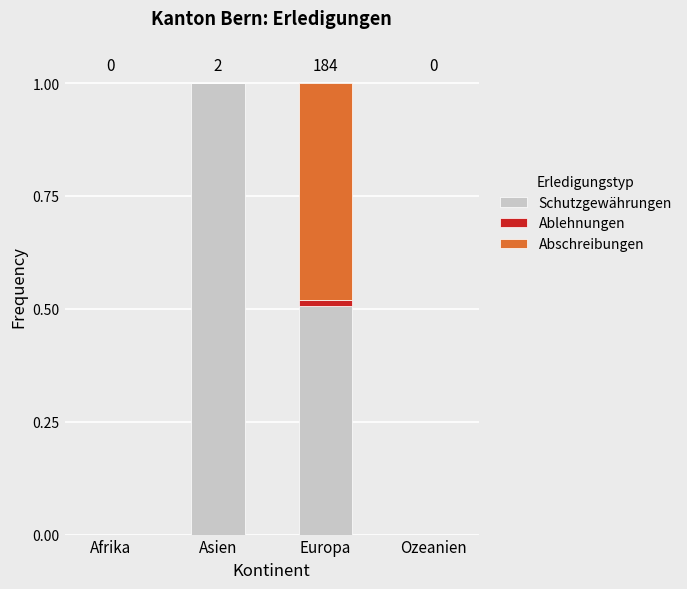

What is the highest value of the Schutzgewährungen series?

1.0